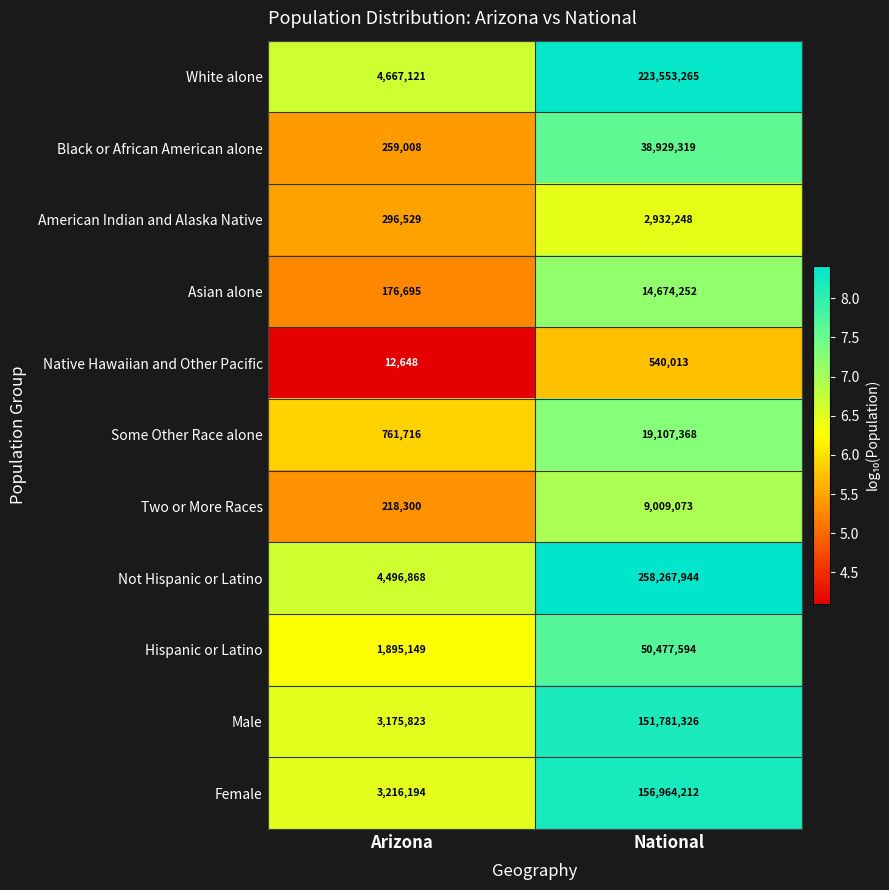

What is the sum of the Asian alone values at National and Arizona?

14850947